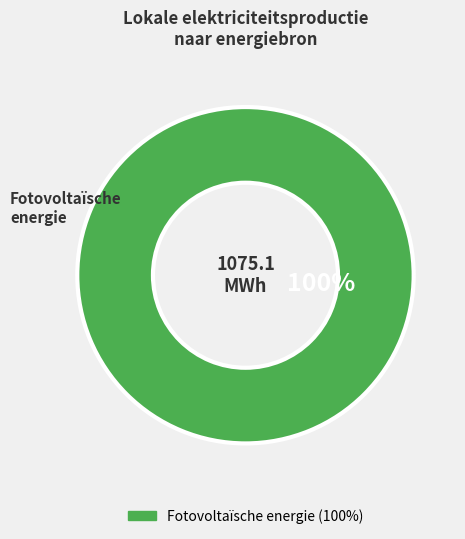

Is there any slice that represents more than half of the pie?

Yes